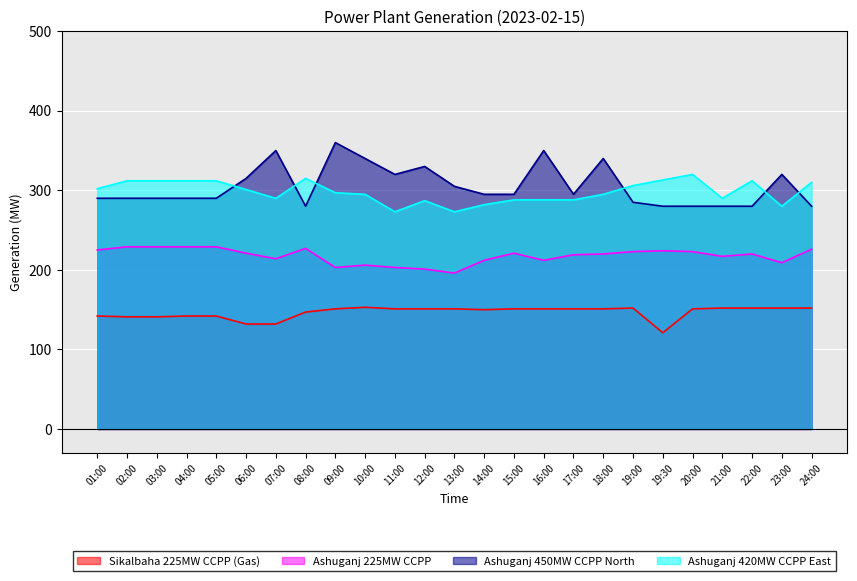

At how many categories does at least one series exceed 198?

25